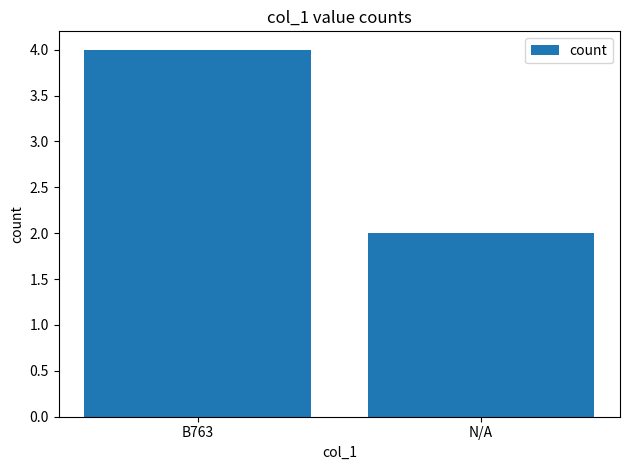

What is the sum of the values at B763 and N/A?

6